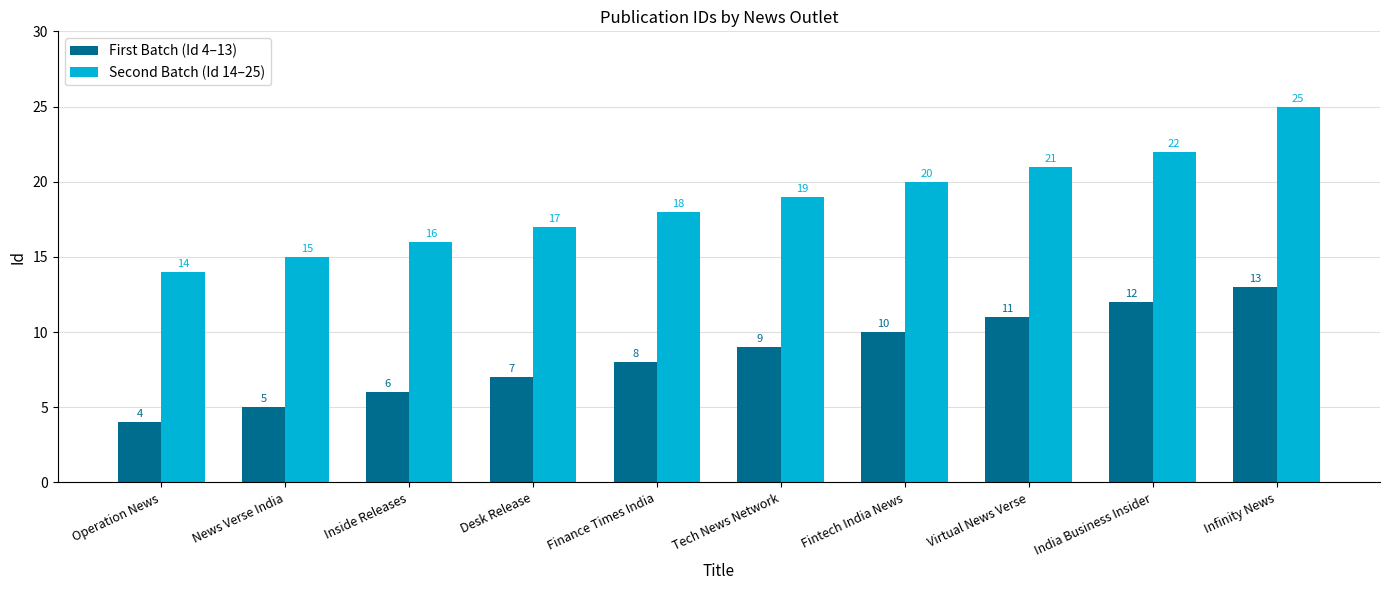

List the labels in order of First Batch (Id 4–13) value, largest first.

Infinity News, India Business Insider, Virtual News Verse, Fintech India News, Tech News Network, Finance Times India, Desk Release, Inside Releases, News Verse India, Operation News